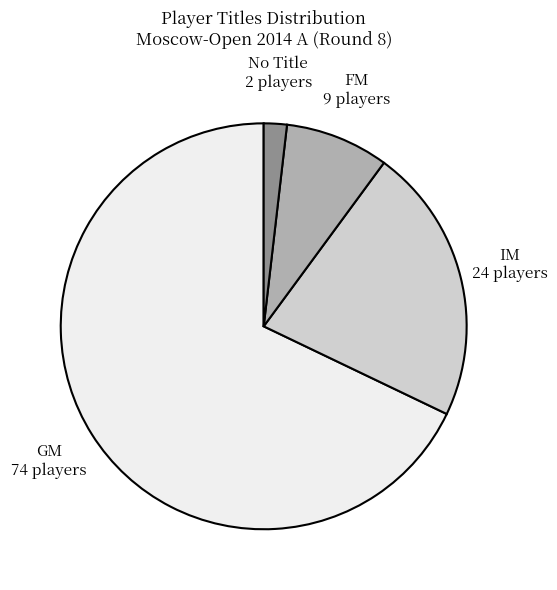

Which slice is the largest?

GM